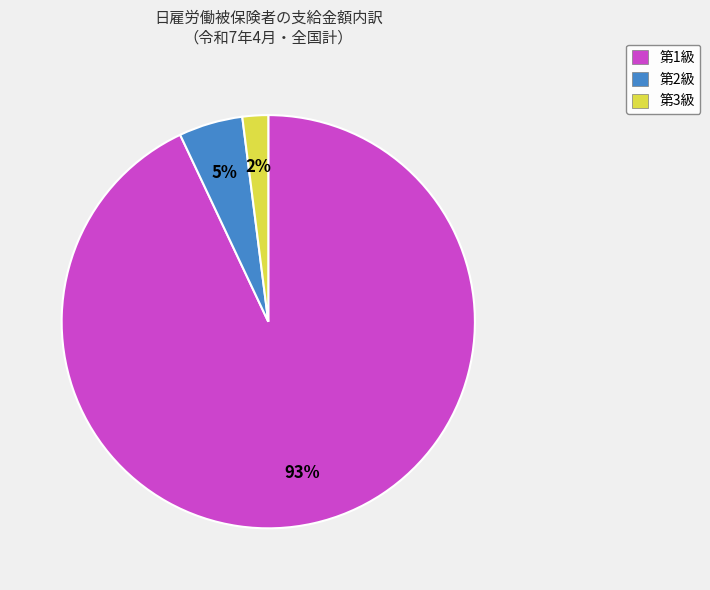

Is 第2級 the majority of the pie?

No